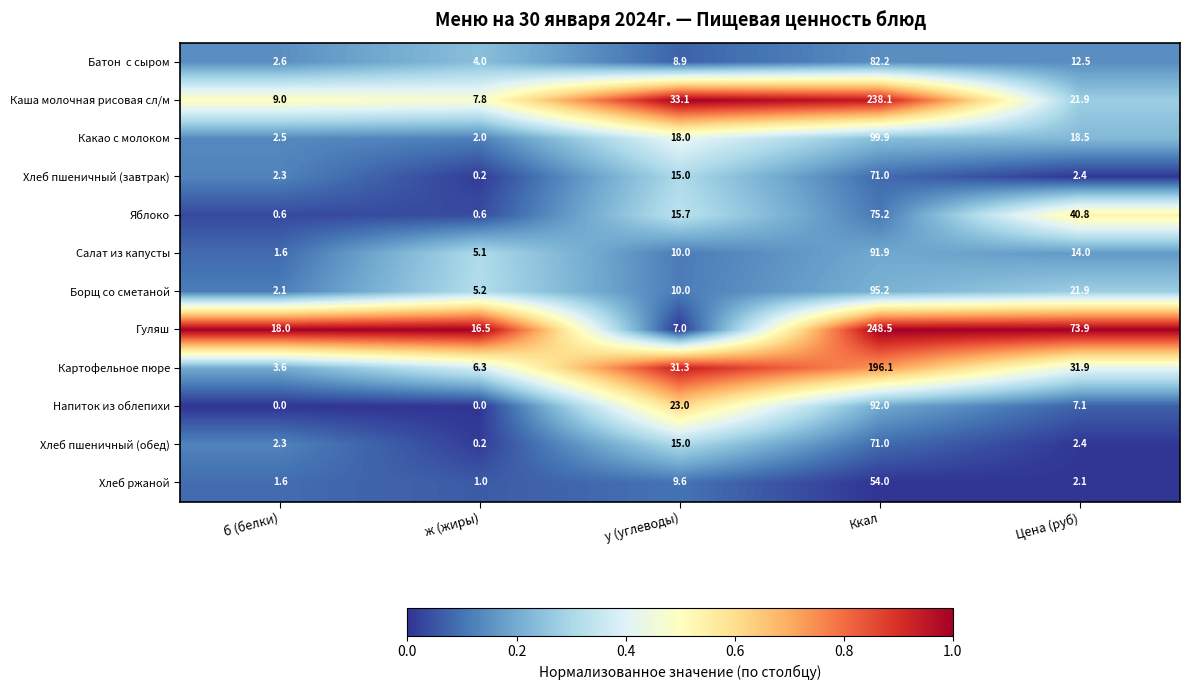

What is the greatest value displayed?

248.5